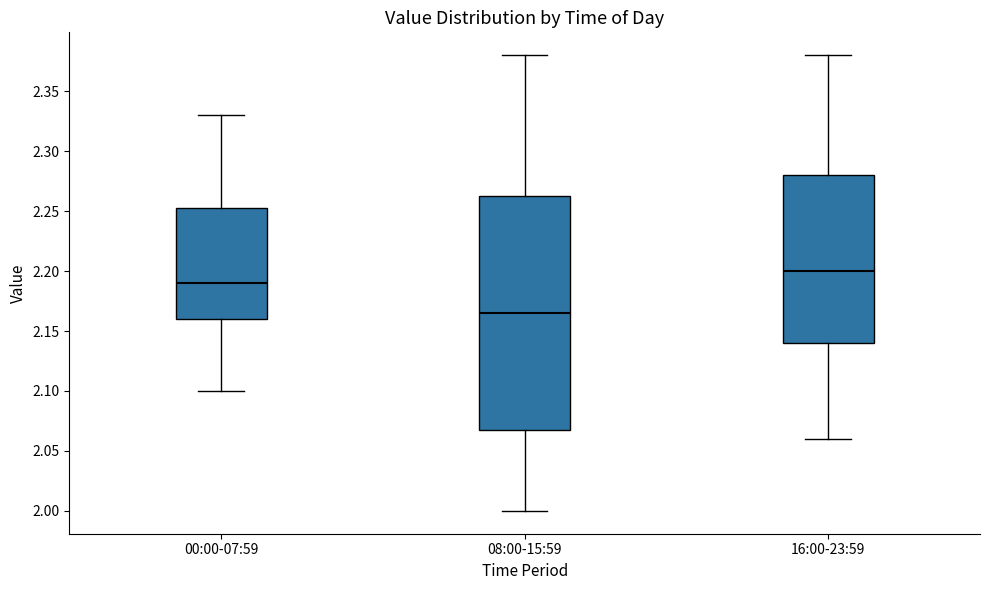

Reading left to right, read every box against the y-axis: the position of its median line, the range the box covers, and the ends of its whiskers. The values are not printed on the chart, so give them approximately, as read against the axis.

00:00-07:59: median 2.190, box 2.160 to 2.255, whiskers 2.100 to 2.330
08:00-15:59: median 2.165, box 2.070 to 2.265, whiskers 2.000 to 2.380
16:00-23:59: median 2.200, box 2.140 to 2.280, whiskers 2.060 to 2.380